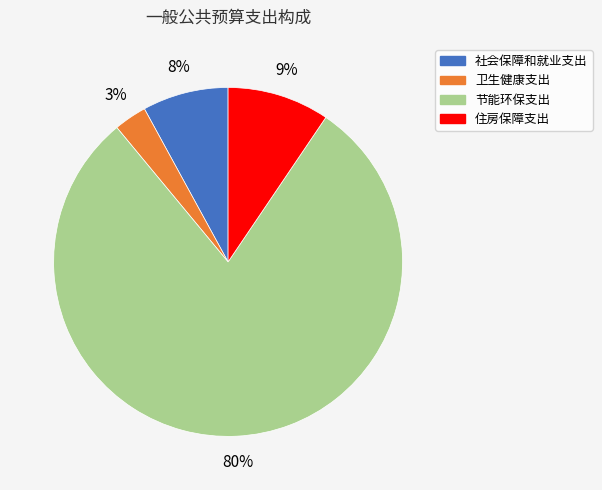

The 卫生健康支出 slice represents 3% of the pie. True or false?

True